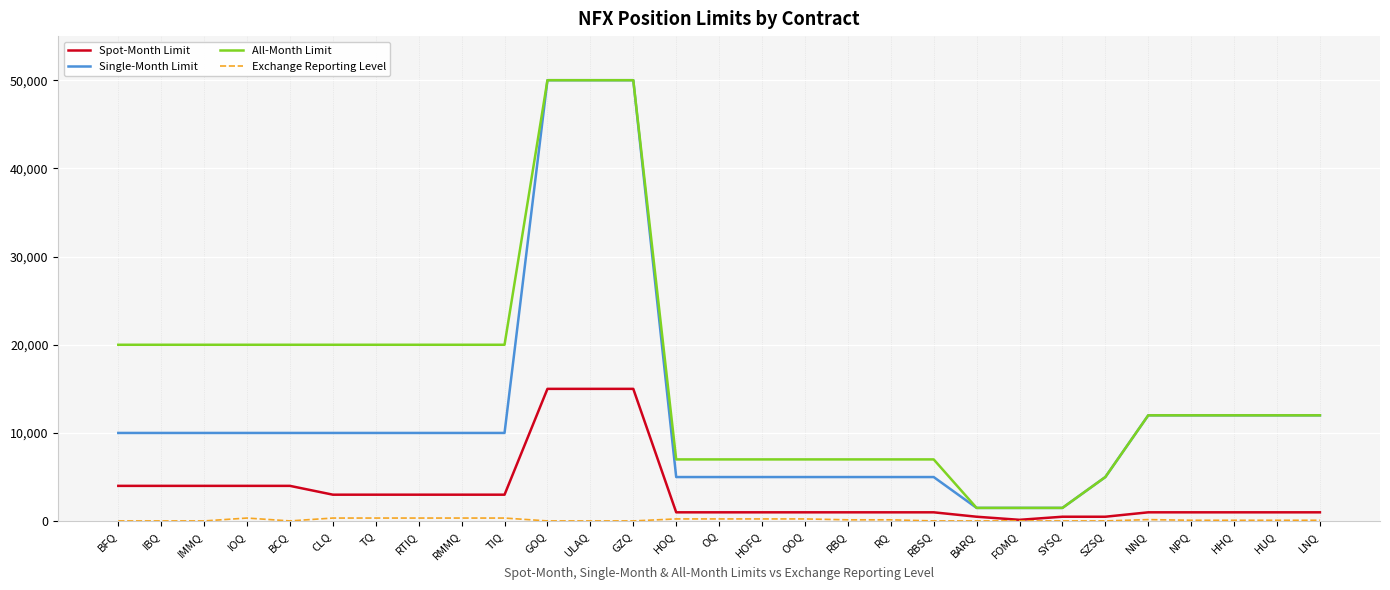

The Single-Month Limit series shows 50000 at GZQ. True or false?

True